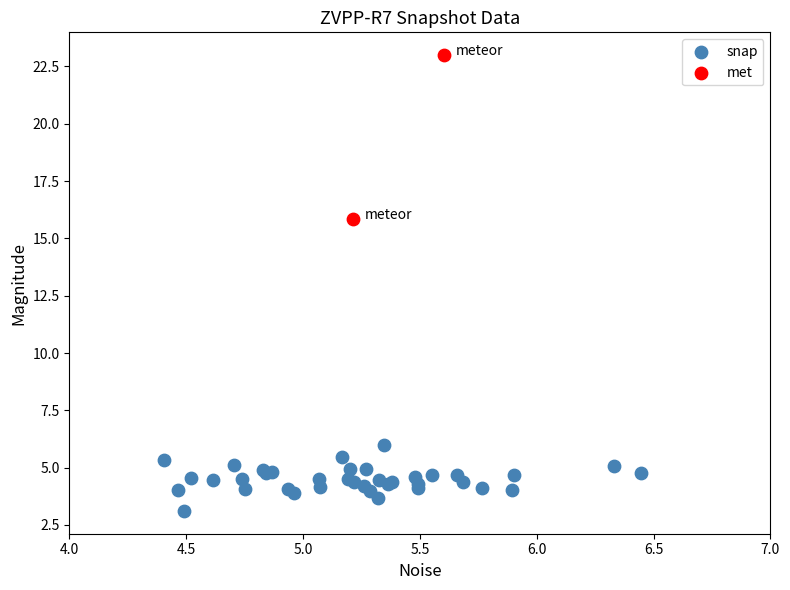

What are all the series names shown in the legend?

snap, met